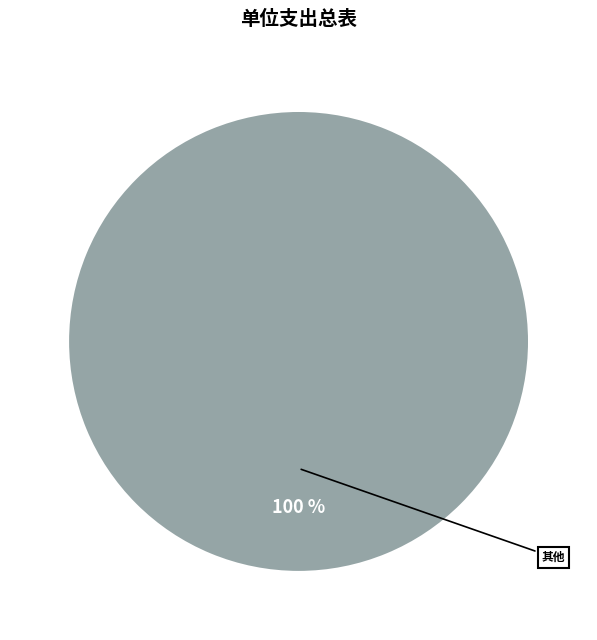

Count the number of slices in the pie.

1